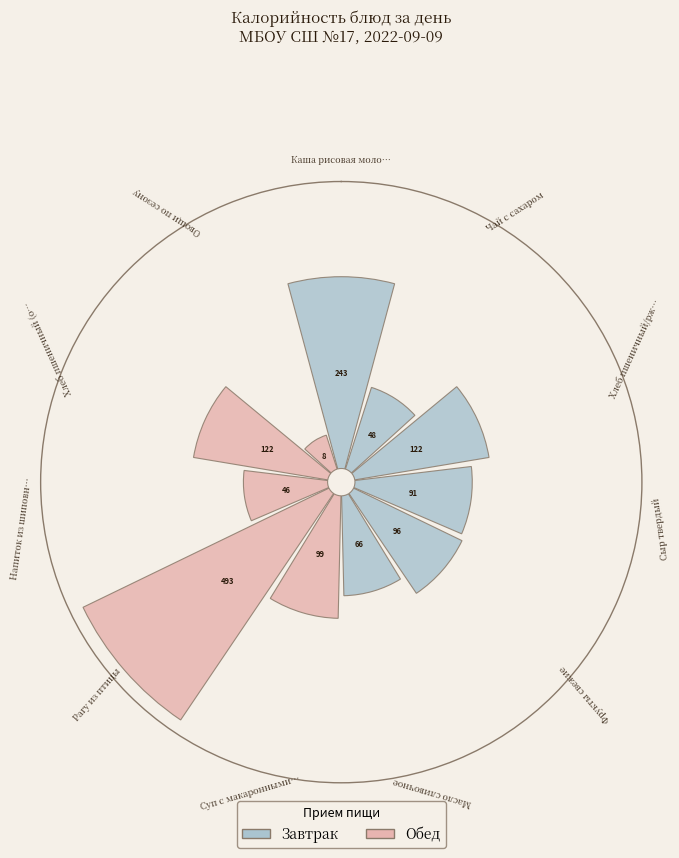

The Сыр твердый slice represents 1% of the pie. True or false?

False